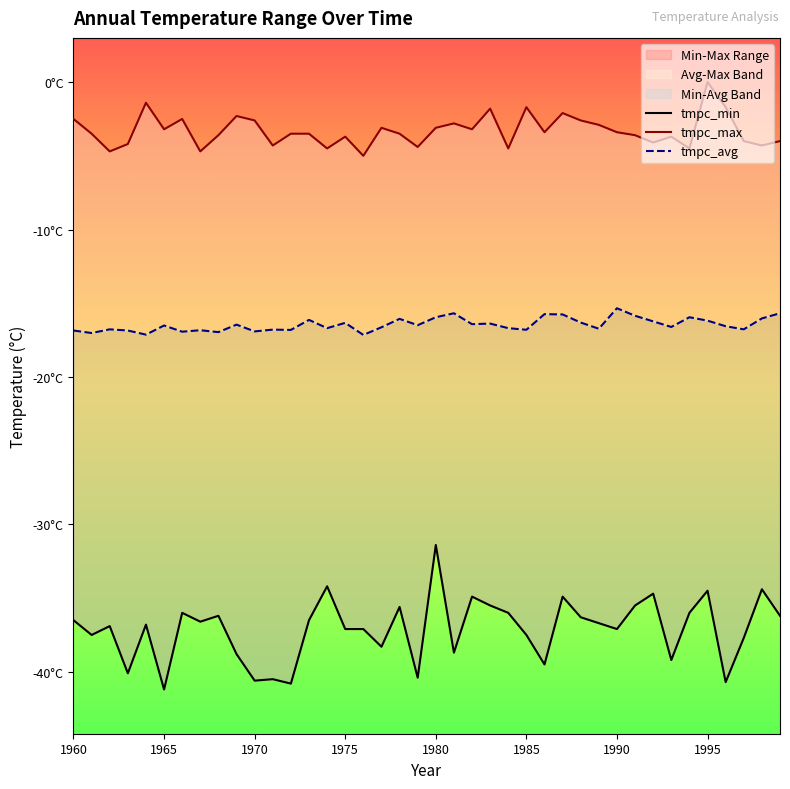

Is the value of tmpc_avg at 22 greater than the value of tmpc_max at 26?

No